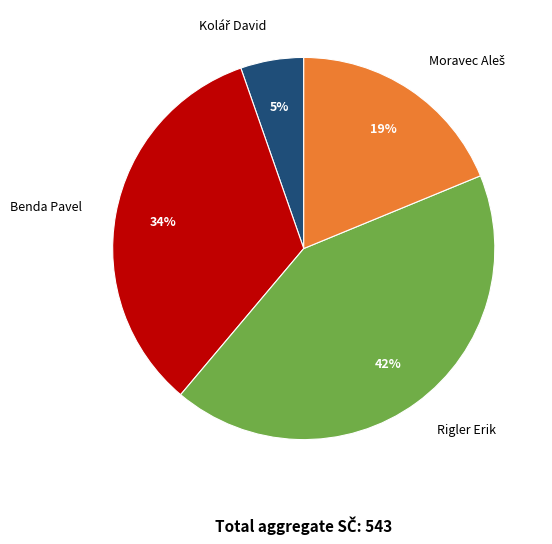

What percentage is the Benda Pavel slice, to the nearest percent?

34%